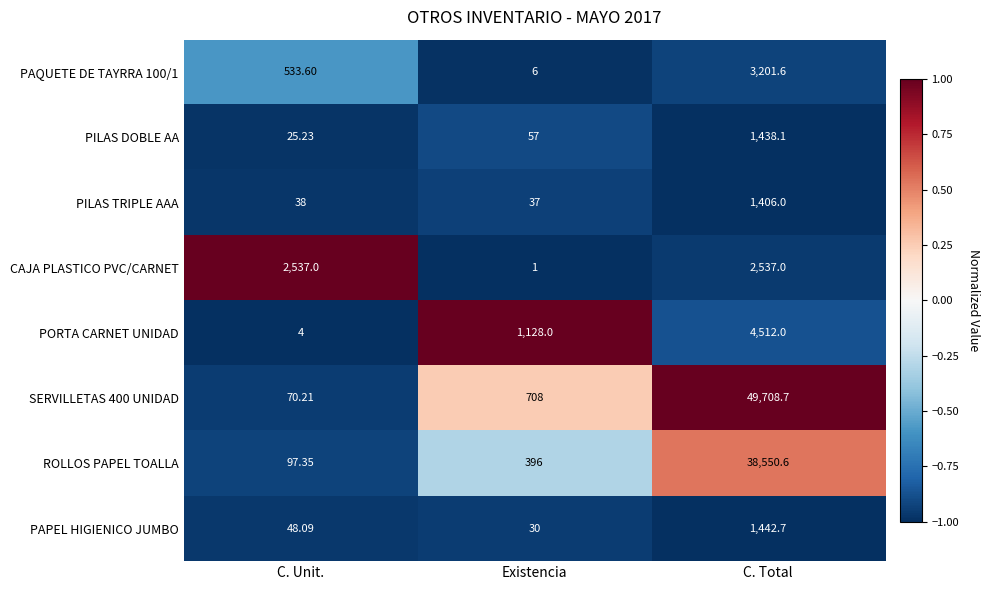

At which label is PAPEL HIGIENICO JUMBO closest to 736?

C. Unit.